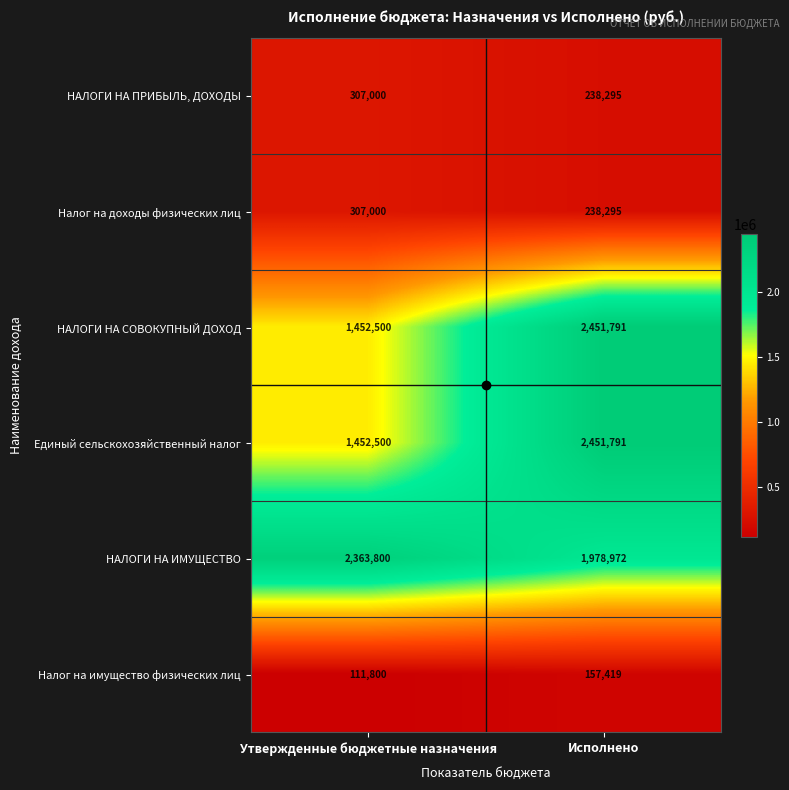

Is it true that НАЛОГИ НА СОВОКУПНЫЙ ДОХОД equals 3689499 at Исполнено?

False